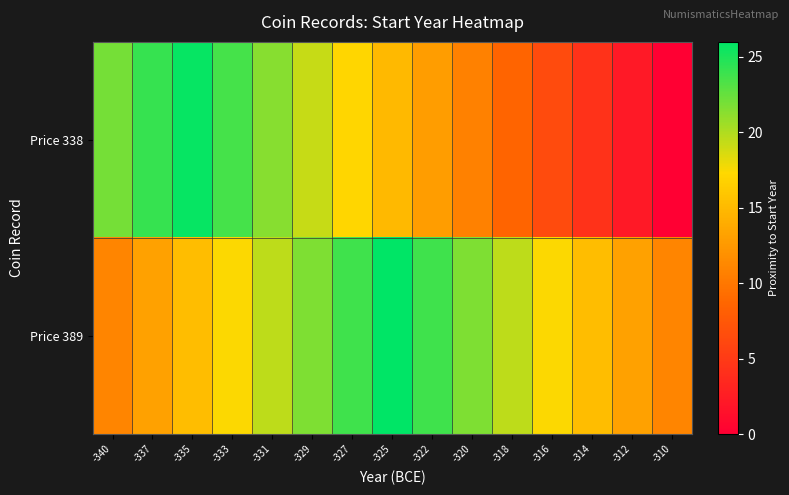

Between -320 and -310, which series saw the biggest shift?

Price 338